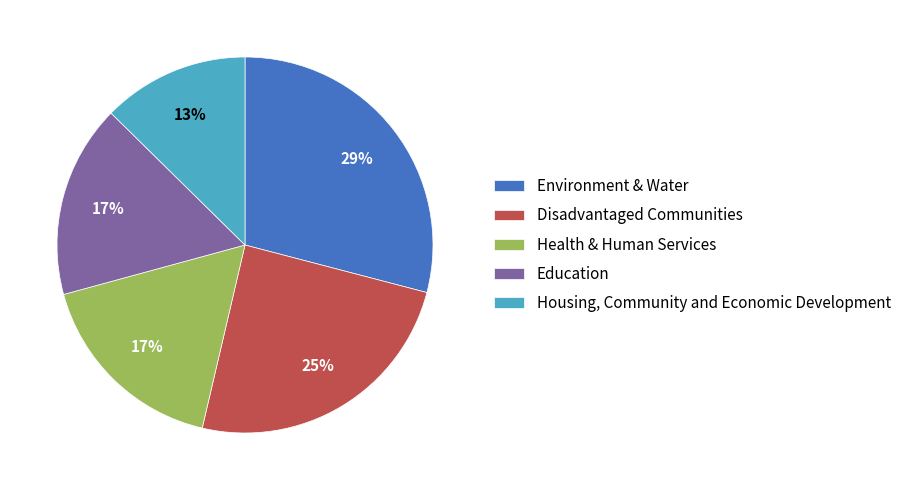

How many slices are in this pie chart?

5